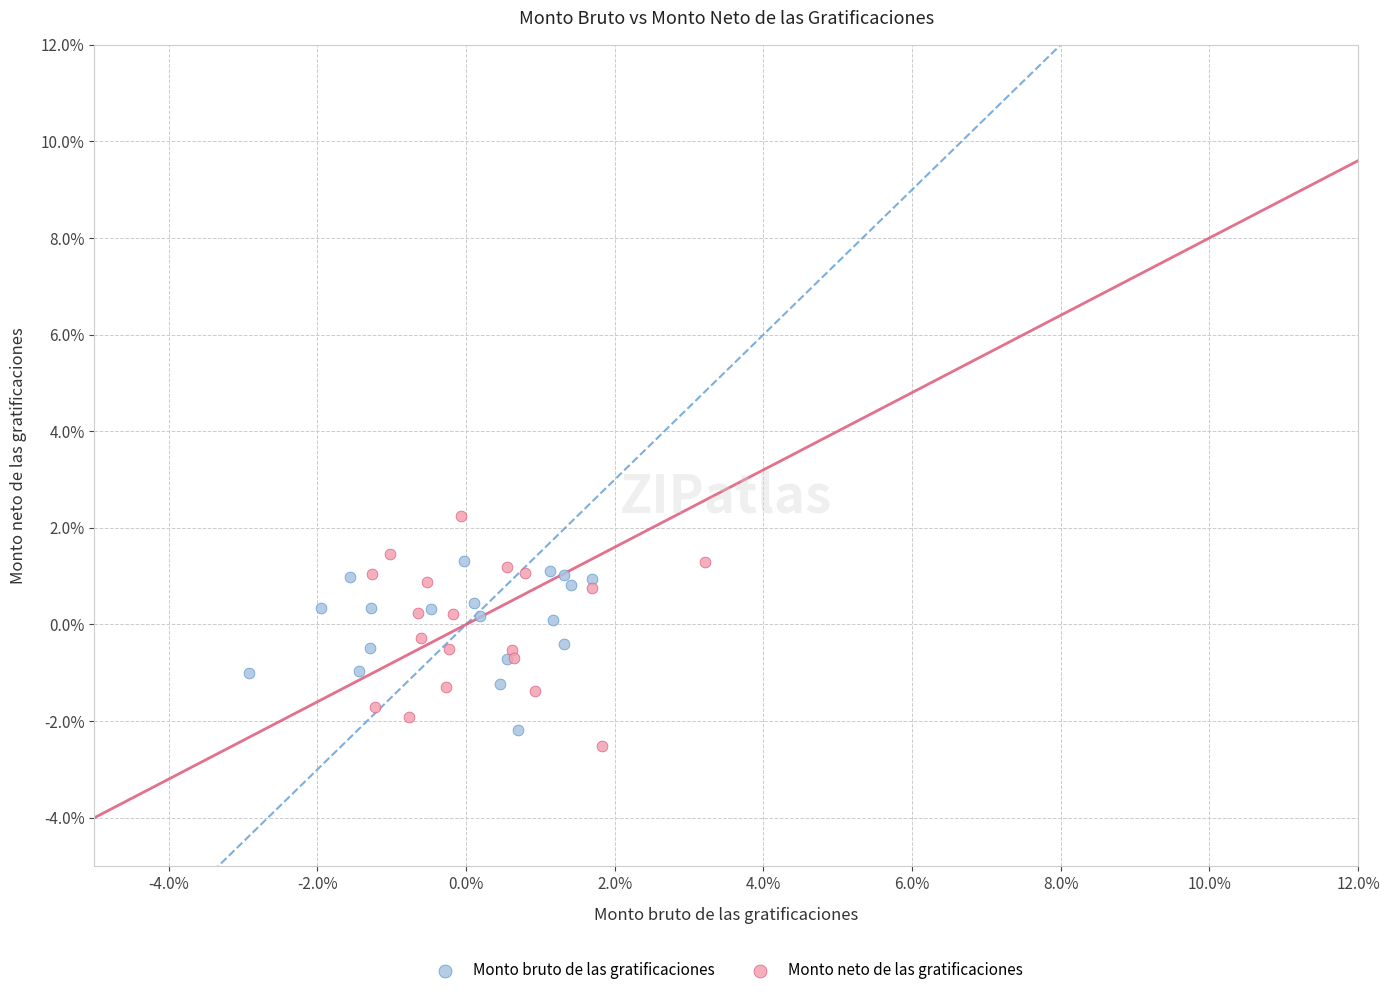

Which series reaches the minimum Y coordinate?

Monto neto de las gratificaciones